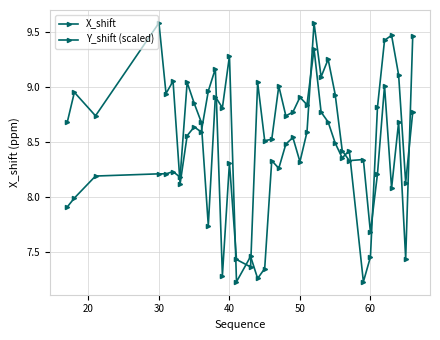

After their last crossing, which series has the higher values: X_shift or Y_shift (scaled)?

X_shift